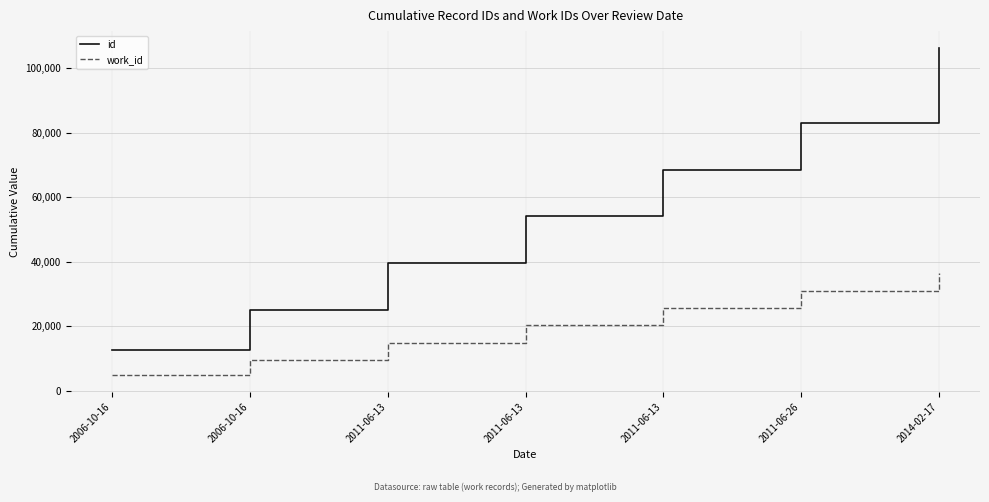

Reading left to right, extract all data points from this chart.

id: 2006-10-16=12580	2006-10-16=25179	2011-06-13=39639	2011-06-13=54116	2011-06-13=68595	2011-06-26=83073	2014-02-17=106478
work_id: 2006-10-16=4753	2006-10-16=9506	2011-06-13=14885	2011-06-13=20275	2011-06-13=25667	2011-06-26=31058	2014-02-17=36437